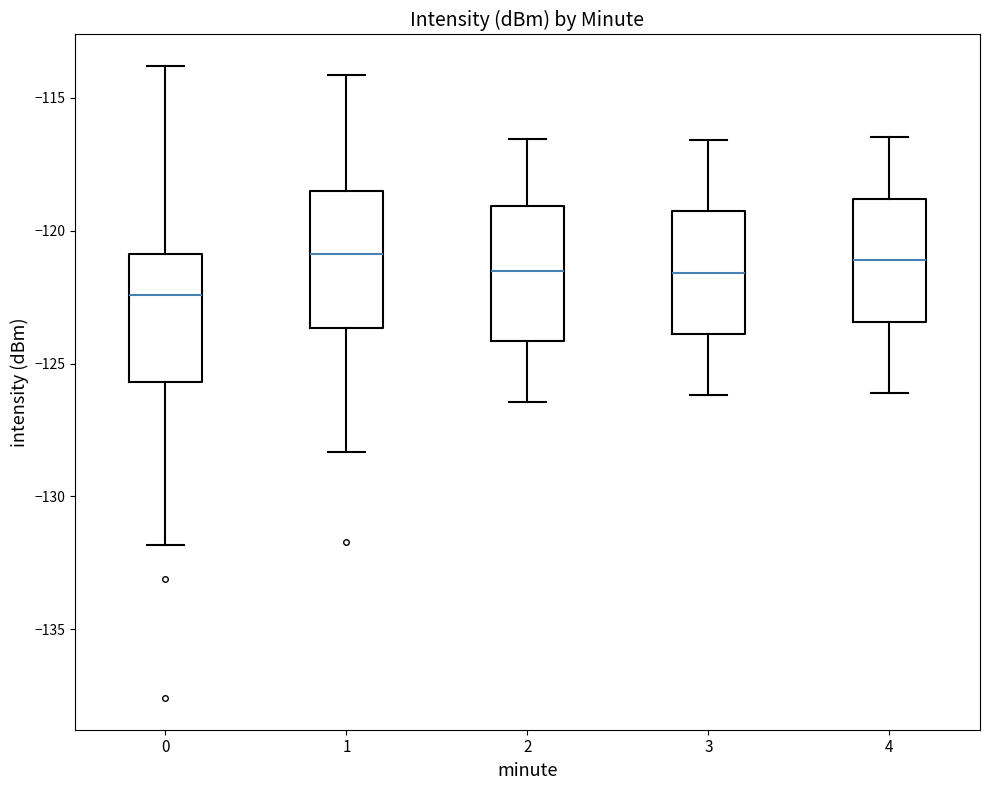

Which box has the lowest median line?

0